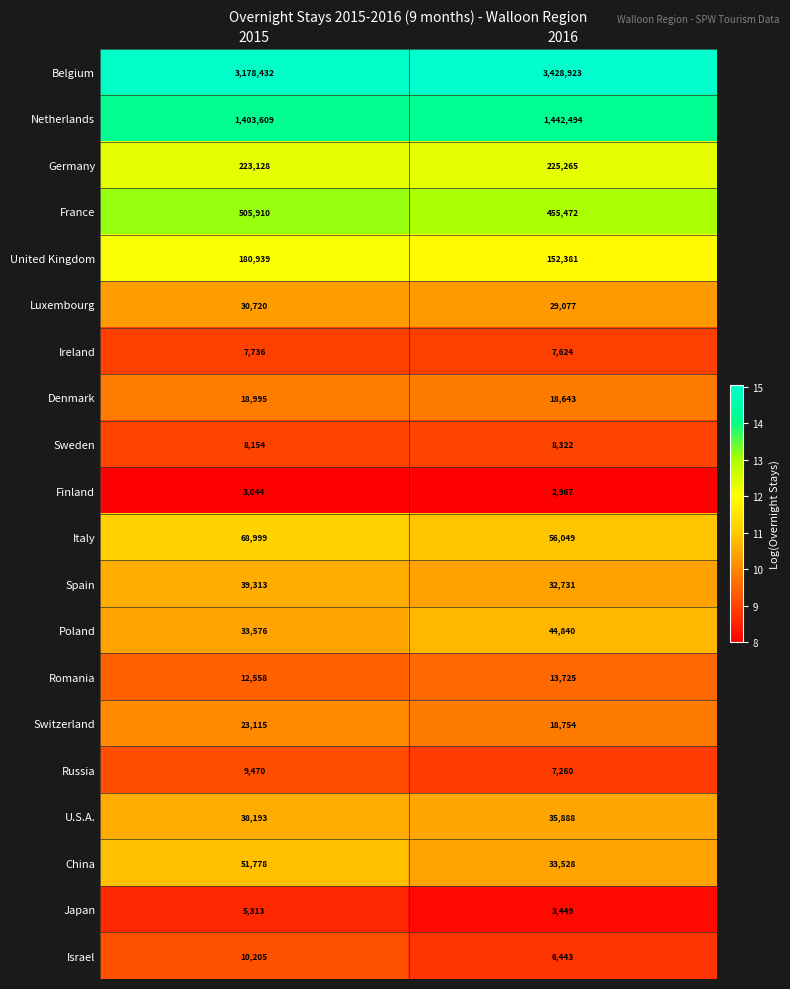

What is the average value of the Italy series?

62524